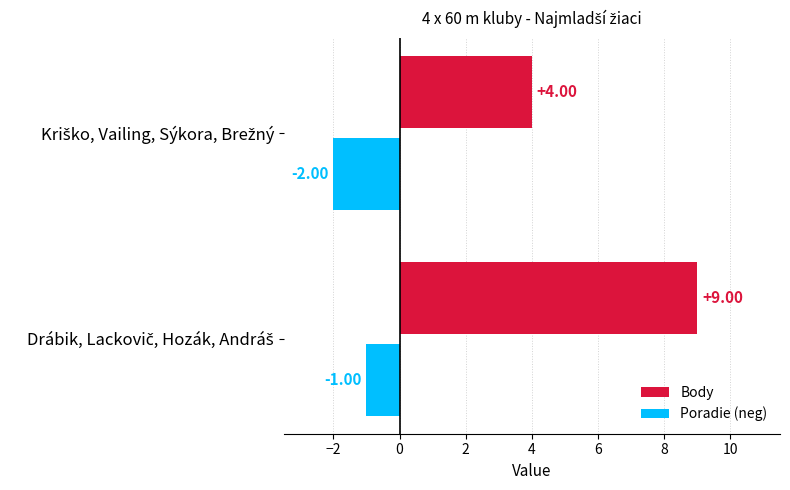

Which series has the widest spread of values?

Body